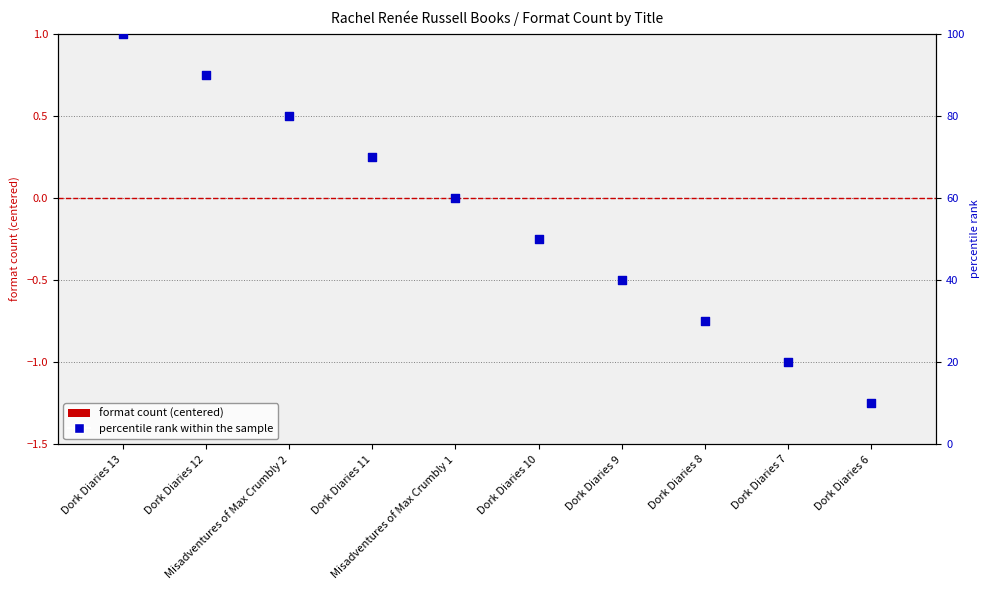

Which series contains the highest Y value?

percentile rank within the sample